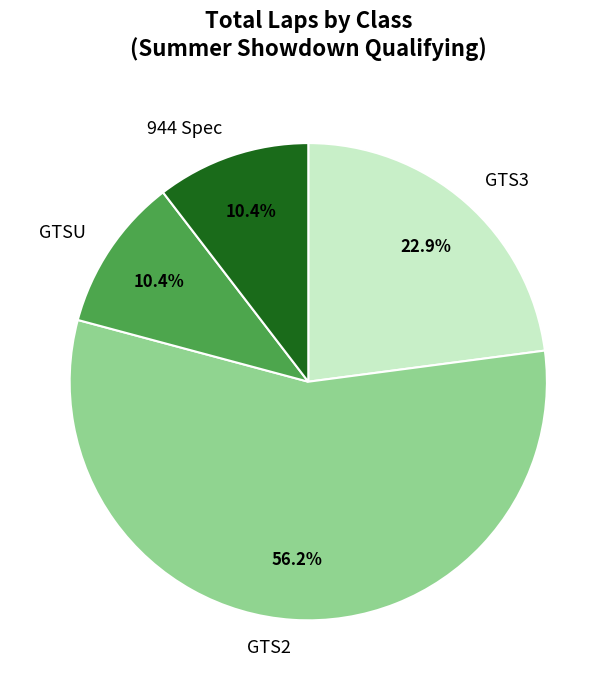

Which category has the biggest portion of the pie?

GTS2